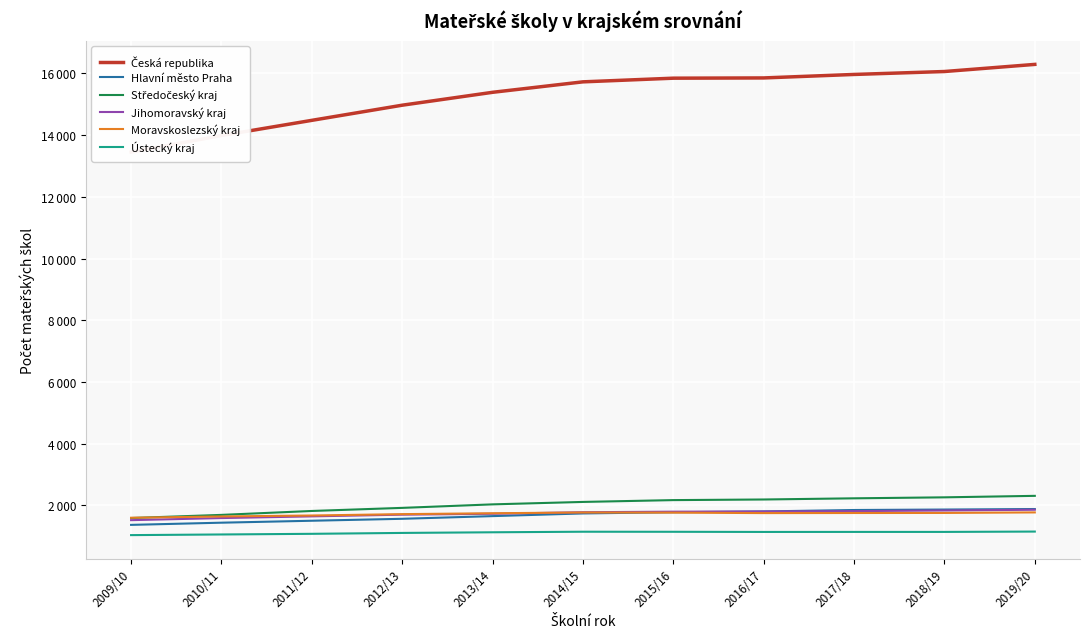

Reading left to right, transcribe all the data shown in this chart.

Česká republika: 2009/10=13452	2010/11=13988	2011/12=14481	2012/13=14972	2013/14=15390	2014/15=15729	2015/16=15848	2016/17=15856	2017/18=15969	2018/19=16064	2019/20=16295
Hlavní město Praha: 2009/10=1365	2010/11=1436	2011/12=1499	2012/13=1562	2013/14=1649	2014/15=1736	2015/16=1775	2016/17=1801	2017/18=1847	2018/19=1862	2019/20=1879
Středočeský kraj: 2009/10=1587	2010/11=1689	2011/12=1816	2012/13=1916	2013/14=2030	2014/15=2109	2015/16=2168	2016/17=2188	2017/18=2226	2018/19=2258	2019/20=2306
Jihomoravský kraj: 2009/10=1518	2010/11=1586	2011/12=1641	2012/13=1696	2013/14=1725	2014/15=1775	2015/16=1793	2016/17=1799	2017/18=1811	2018/19=1831	2019/20=1856
Moravskoslezský kraj: 2009/10=1596	2010/11=1638	2011/12=1669	2012/13=1713	2013/14=1742	2014/15=1767	2015/16=1762	2016/17=1747	2017/18=1750	2018/19=1752	2019/20=1769
Ústecký kraj: 2009/10=1033	2010/11=1054	2011/12=1075	2012/13=1104	2013/14=1125	2014/15=1143	2015/16=1141	2016/17=1136	2017/18=1137	2018/19=1137	2019/20=1148